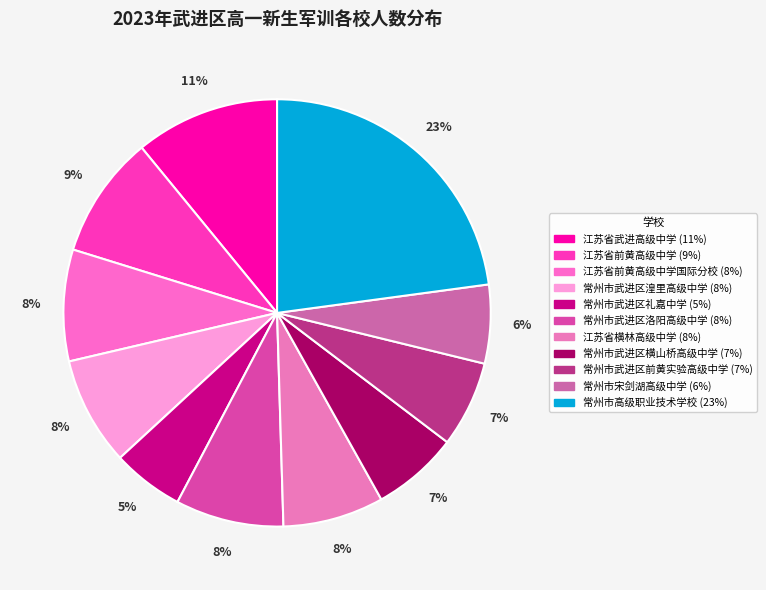

How many segments does this pie chart have?

11